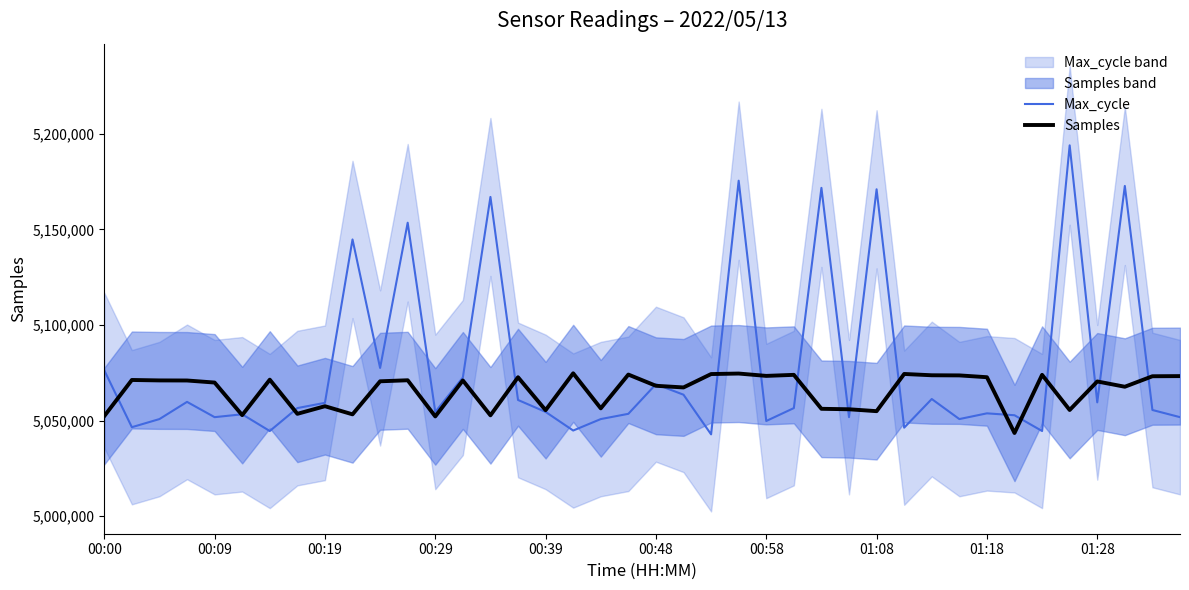

What is the highest value of the Samples series?

5074702